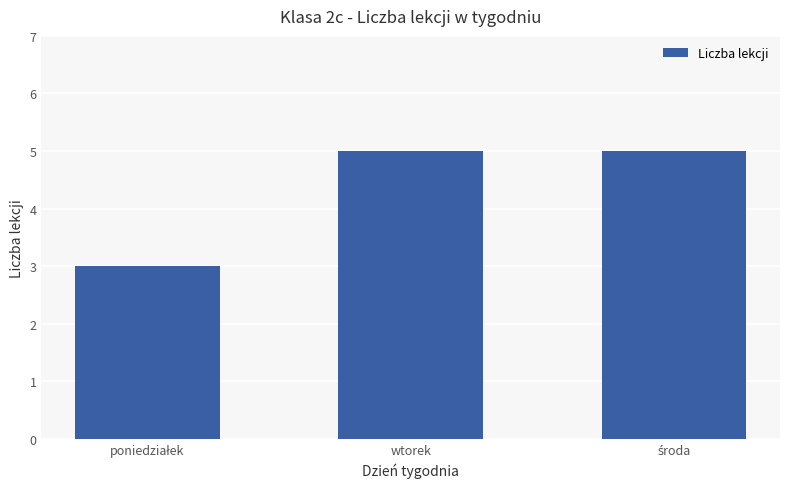

True or false: the data shows 5 at wtorek.

True